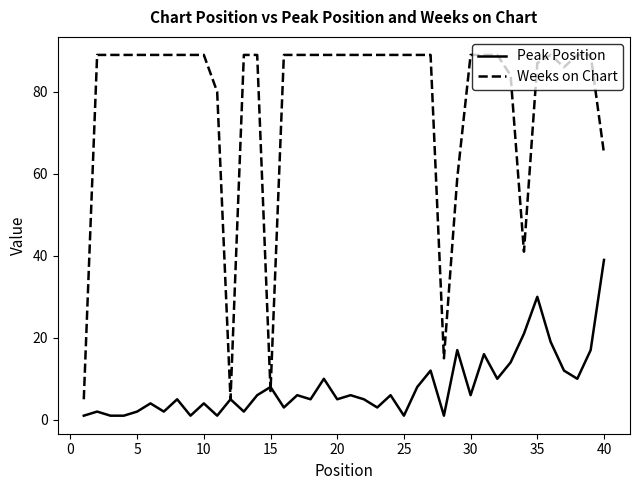

Which series has the largest total across all categories?

Weeks on Chart